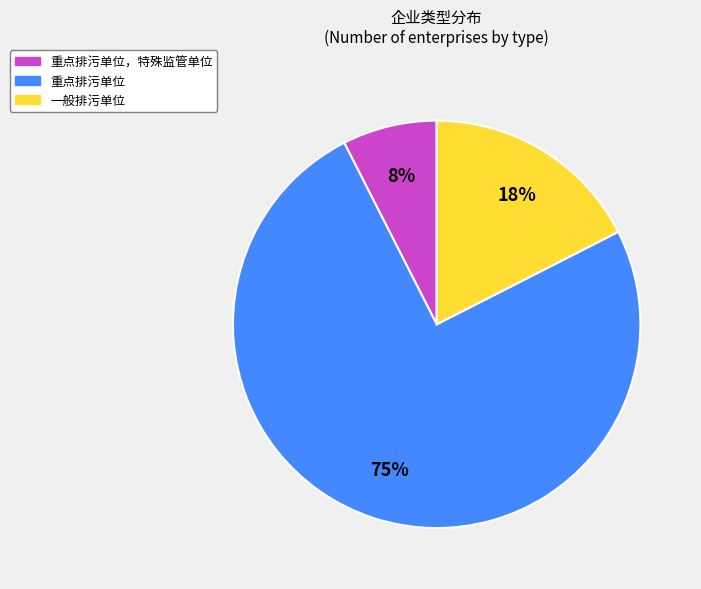

Which has a higher value, 重点排污单位，特殊监管单位 or 重点排污单位?

重点排污单位